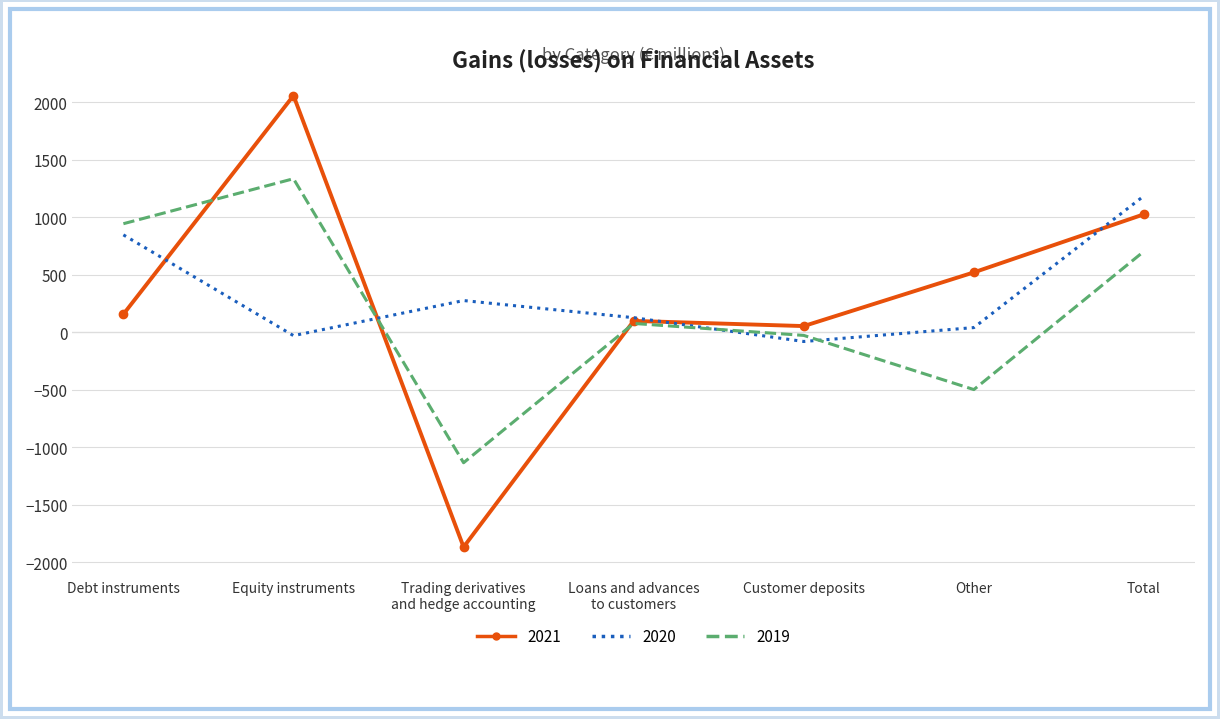

Where is the first local maximum for 2020?

Trading derivatives
and hedge accounting